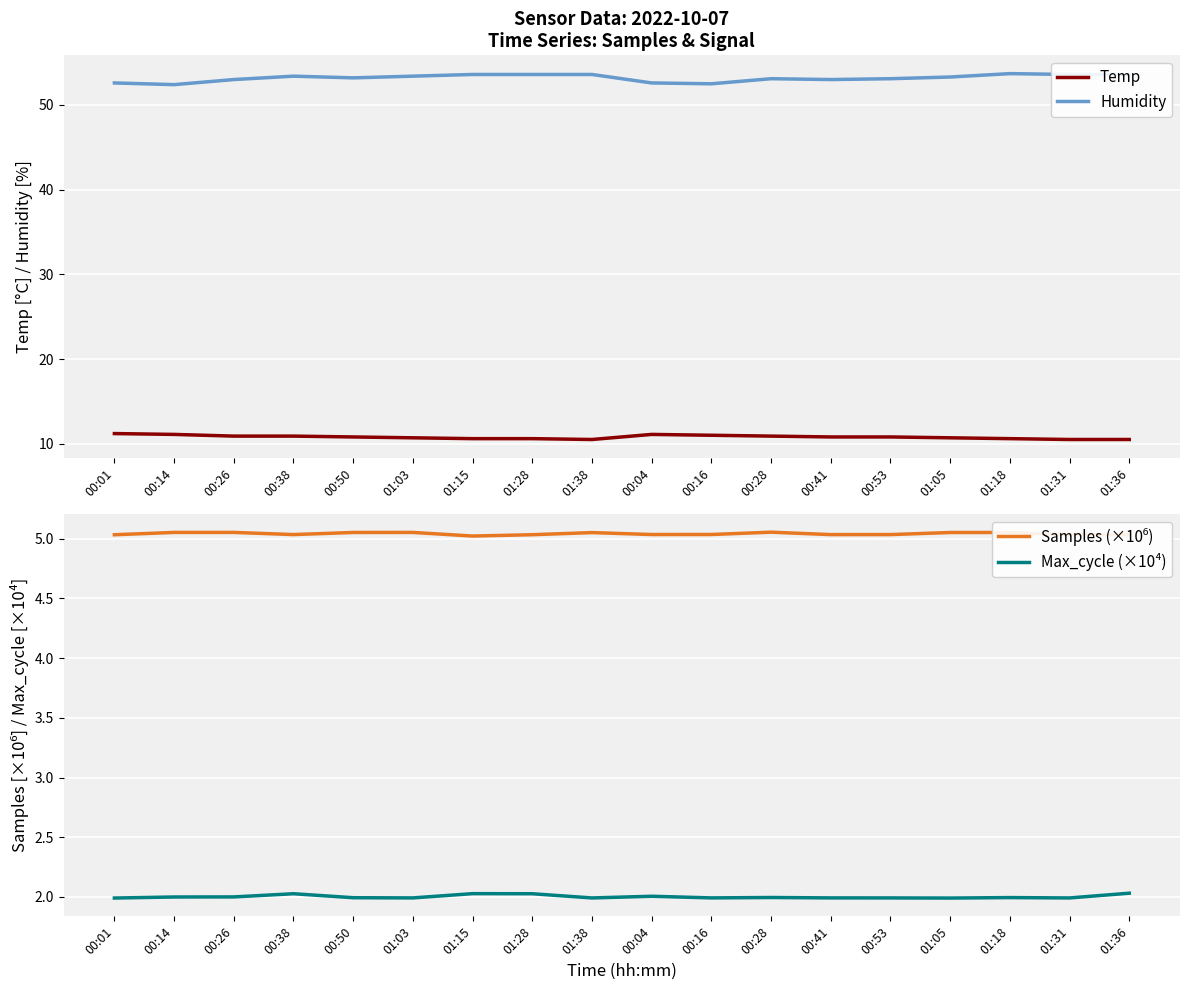

At which label is Temp closest to 10?

01:38